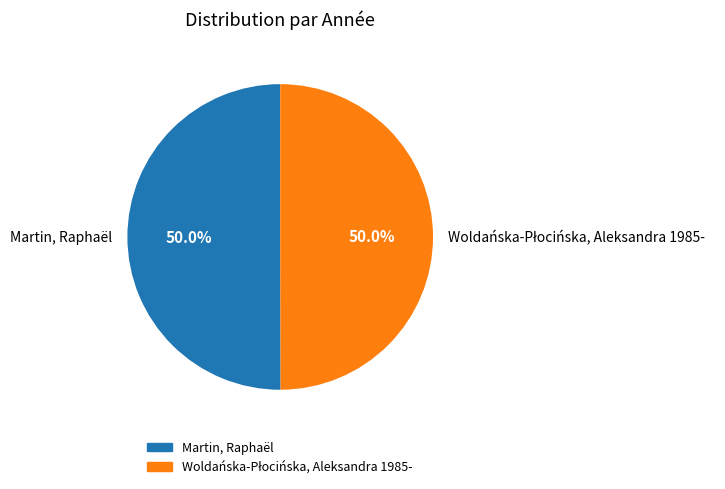

True or false: Martin, Raphaël accounts for 62% of the total.

False